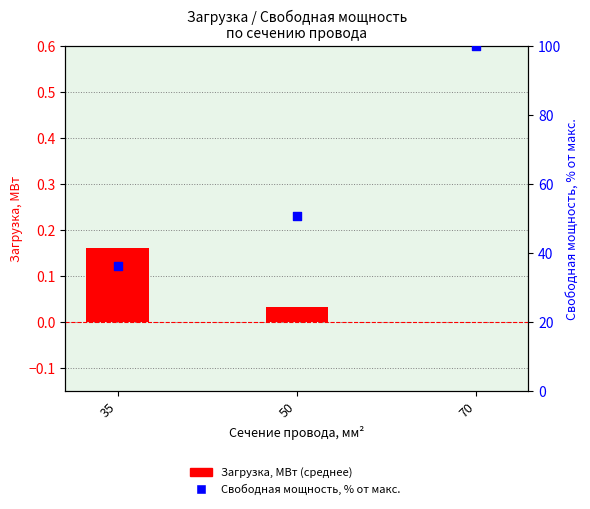

What is the total value across all series at 50?

50.8